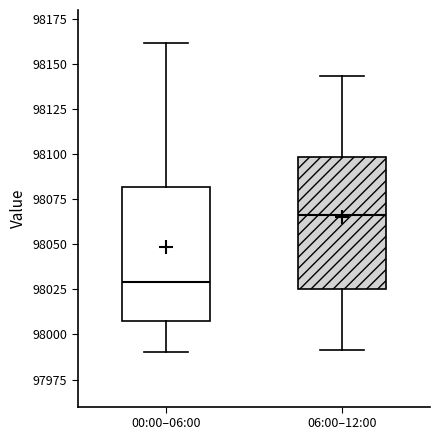

Reading left to right, transcribe this box plot: for each box, give where its median line is, the range the box spans, and where its two whiskers end, as read against the y-axis. The values are not printed on the chart, so give them approximately, as read against the axis.

00:00–06:00: median 98030, box 98005 to 98080, whiskers 97990 to 98160
06:00–12:00: median 98065, box 98025 to 98100, whiskers 97990 to 98145